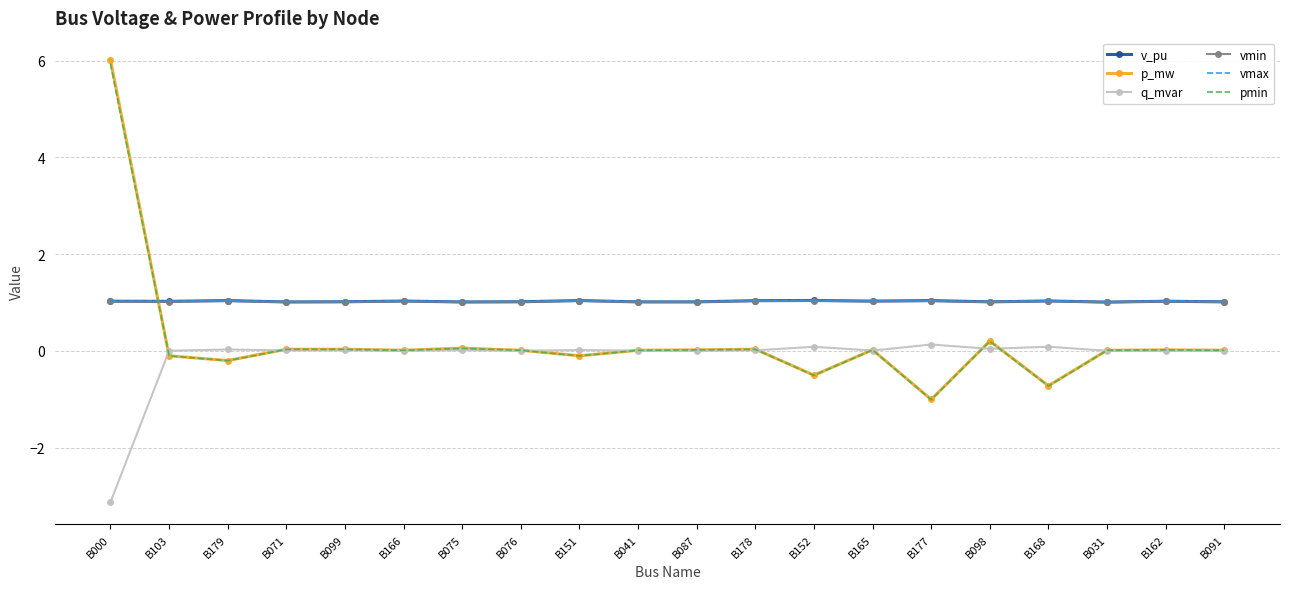

What is the difference between the second highest and minimum values in the pmin series?

1.2